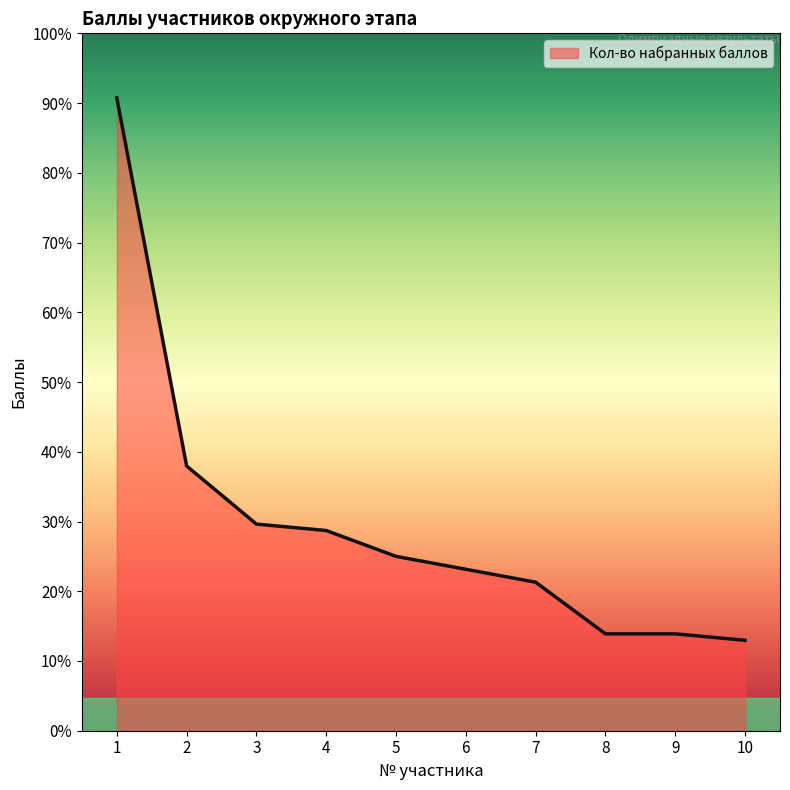

Does the chart display data point markers on the line(s)?

No